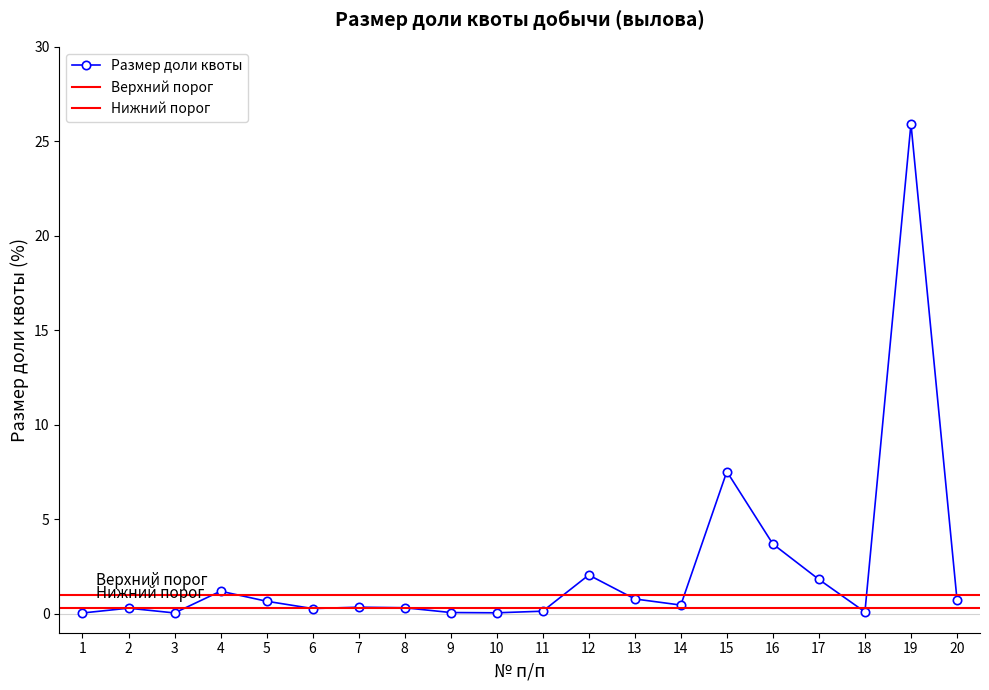

How many categories are shown in the chart?

20